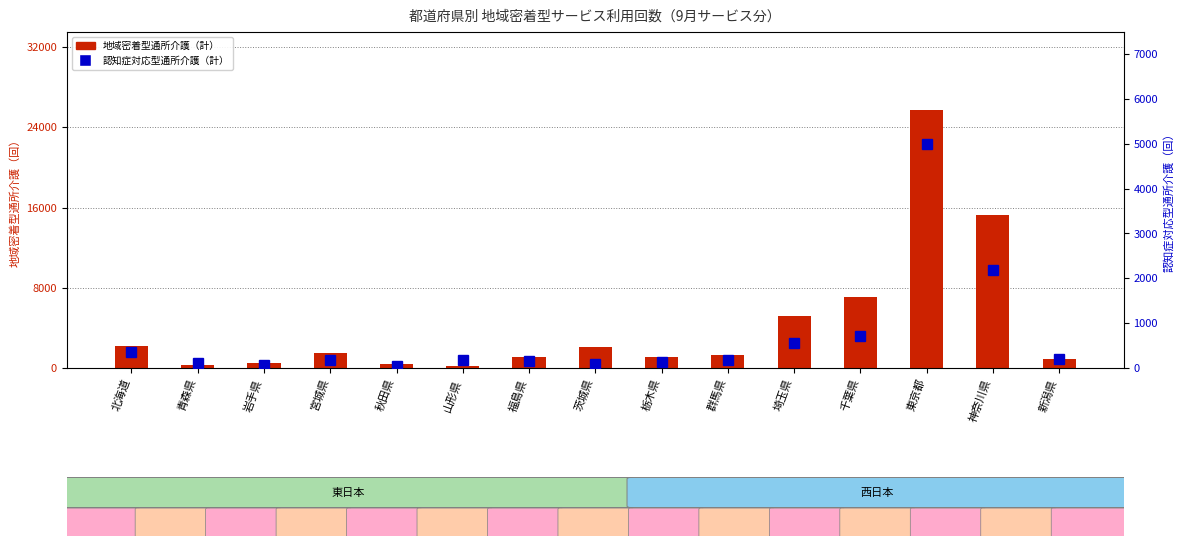

At which label does 地域密着型通所介護（計） first exceed 1323?

北海道